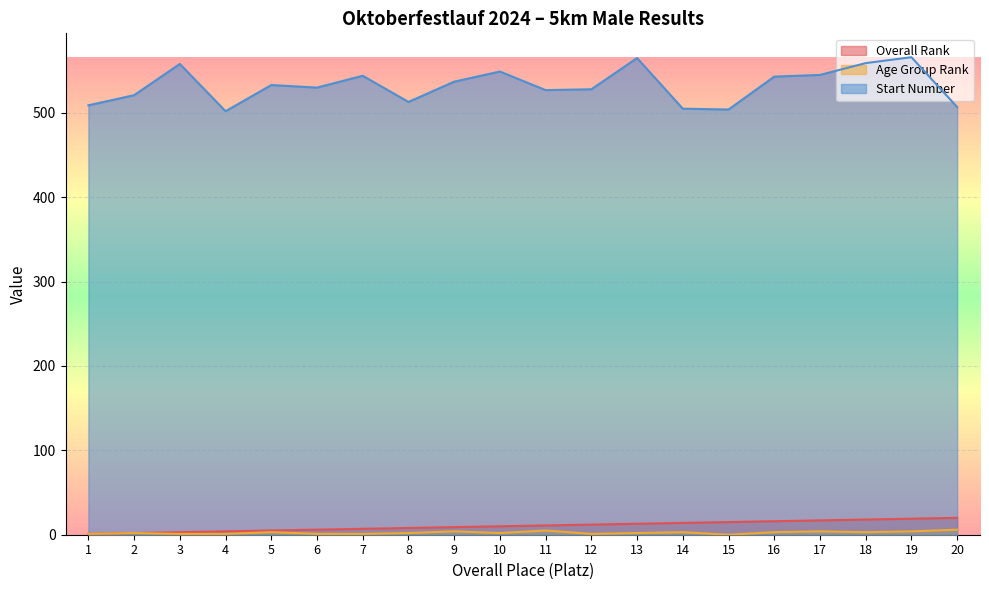

What is the sum of the Age Group Rank values at 1 and 11?

6